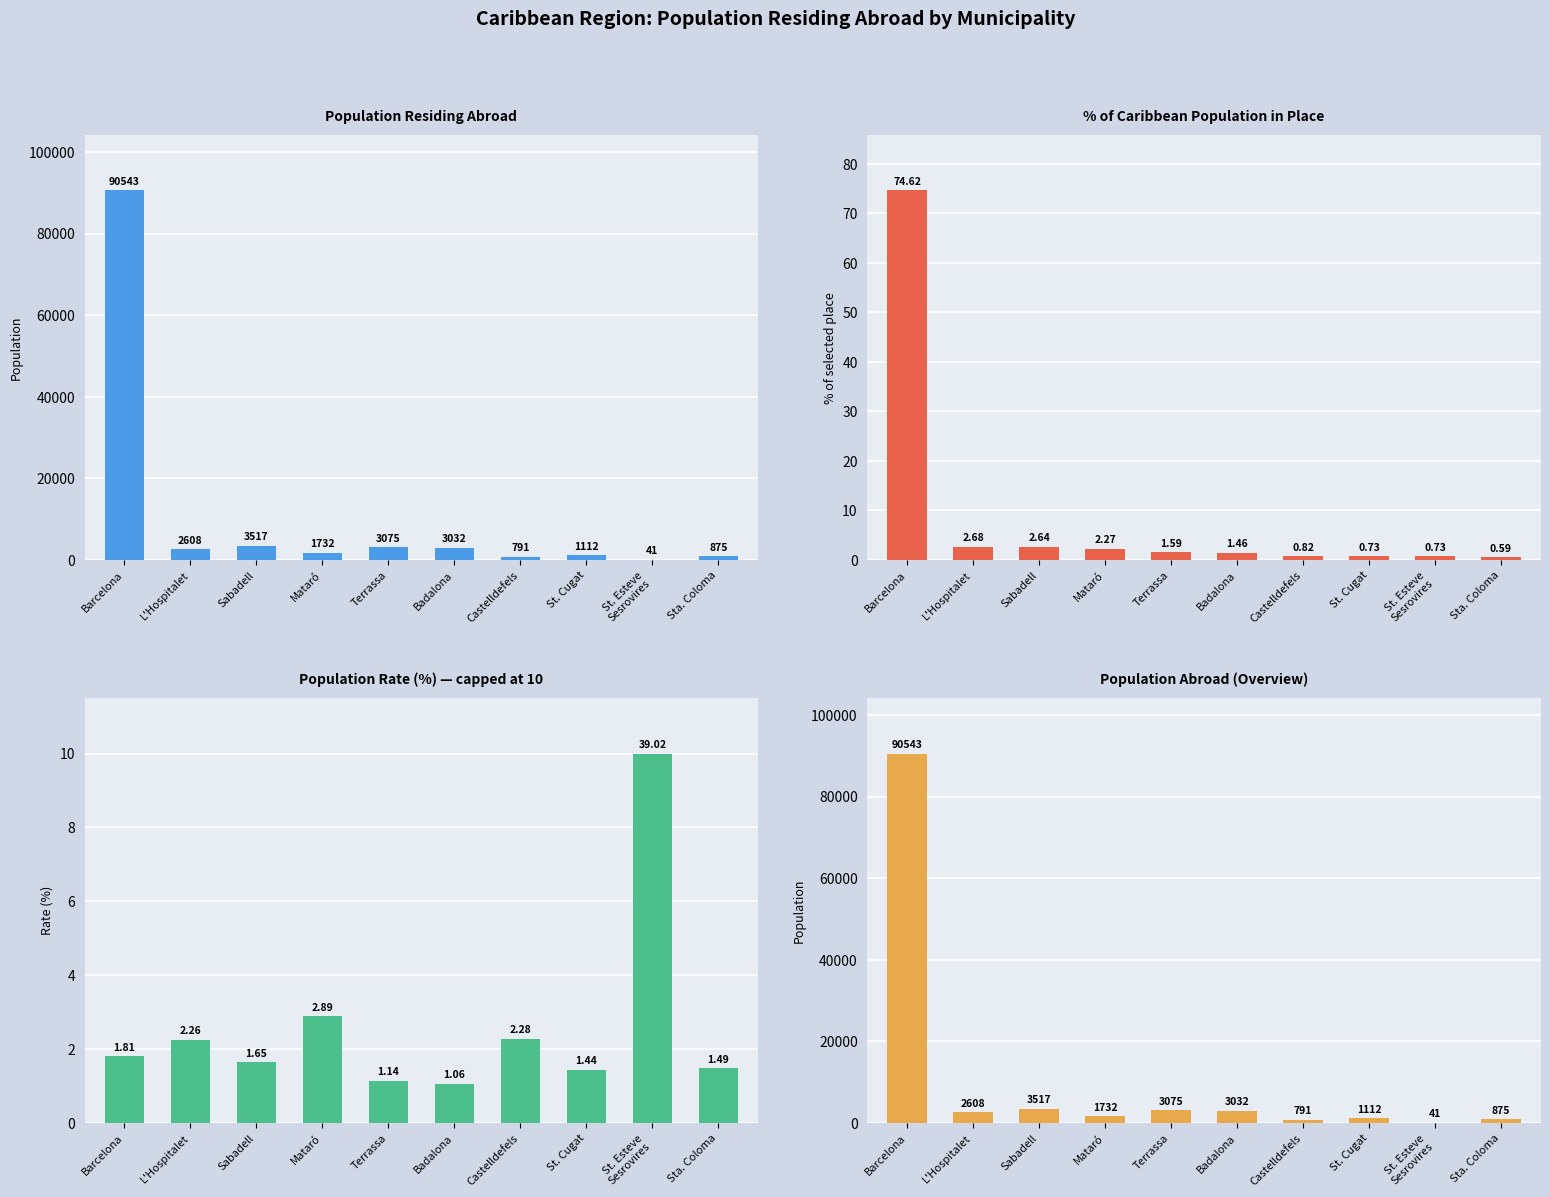

Reading left to right, list all the values displayed in this chart.

Population Residing Abroad: 90543.0	2608.0	3517.0	1732.0	3075.0	3032.0	791.0	1112.0	41.0	875.0
% of Caribbean Population in Place: 74.6	2.7	2.6	2.3	1.6	1.5	0.8	0.7	0.7	0.6
Population Rate (%) — capped at 10: 1.8	2.3	1.6	2.9	1.1	1.1	2.3	1.4	10.0	1.5
Population Abroad (Overview): 90543.0	2608.0	3517.0	1732.0	3075.0	3032.0	791.0	1112.0	41.0	875.0